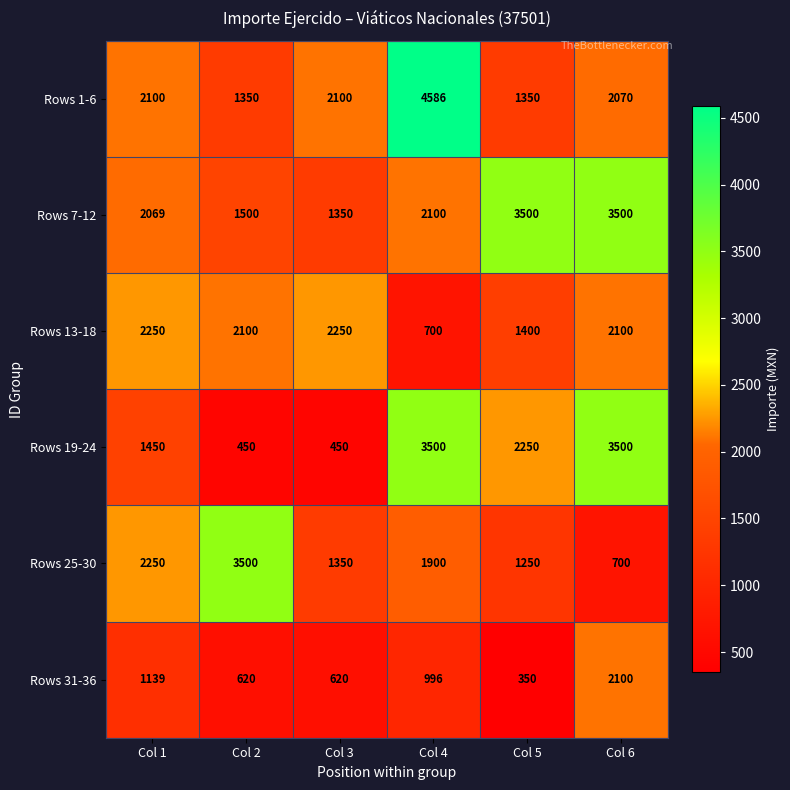

What is the greatest value displayed?

4586